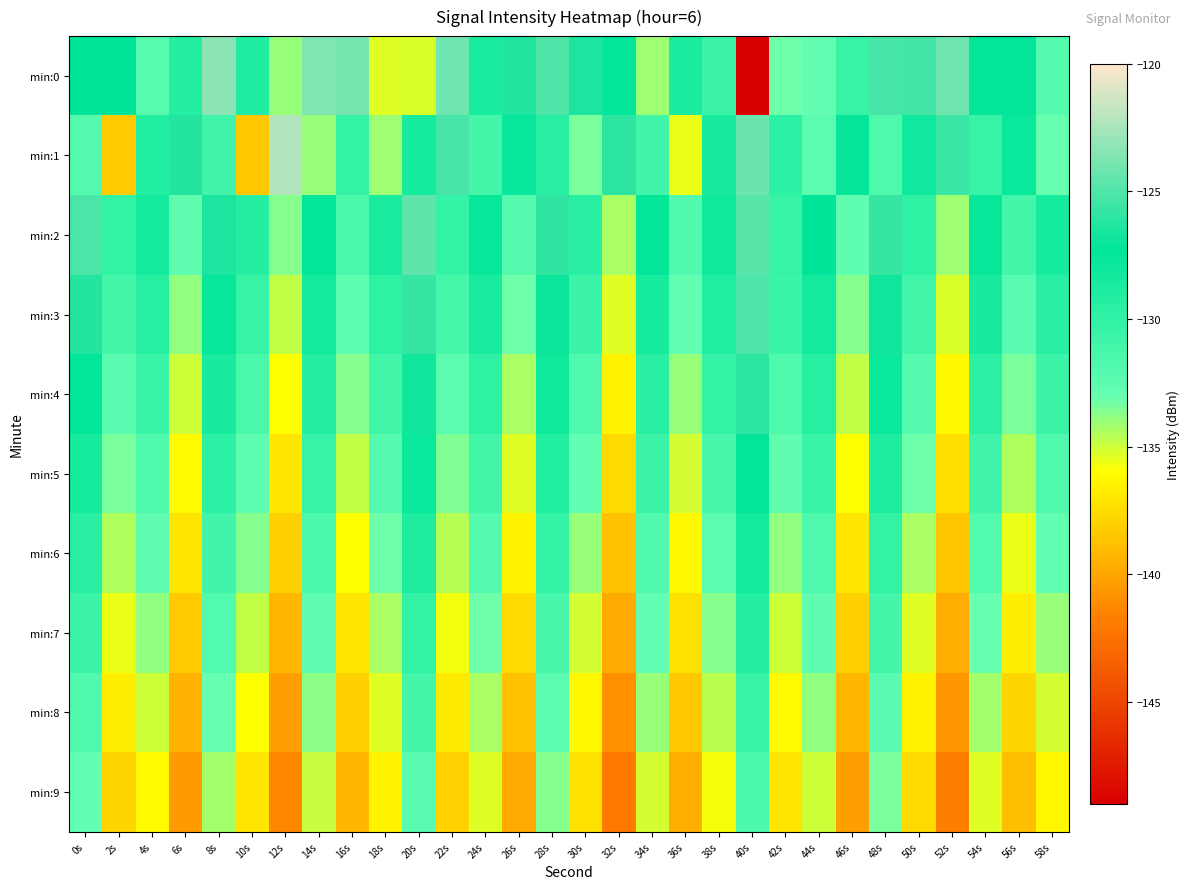

How many series are shown in this chart?

10